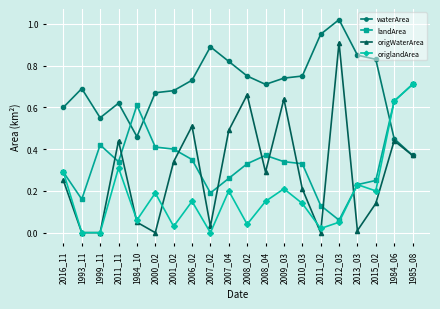

Where is the first local maximum for landArea?

1999_11